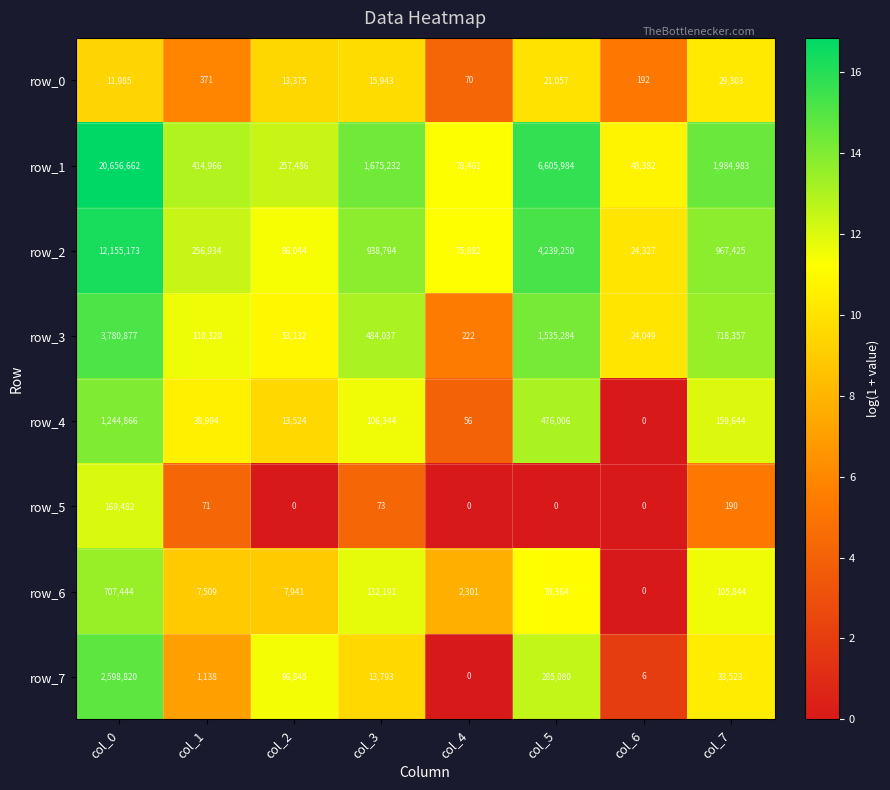

Which category has the highest value in the row_6 series?

col_0